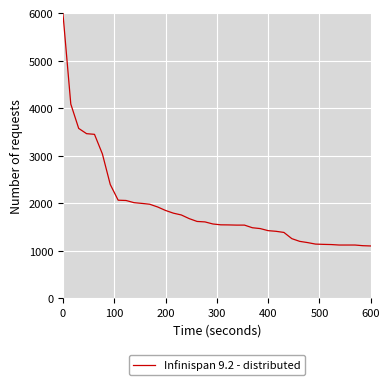

What is the smallest value displayed?

1101.2